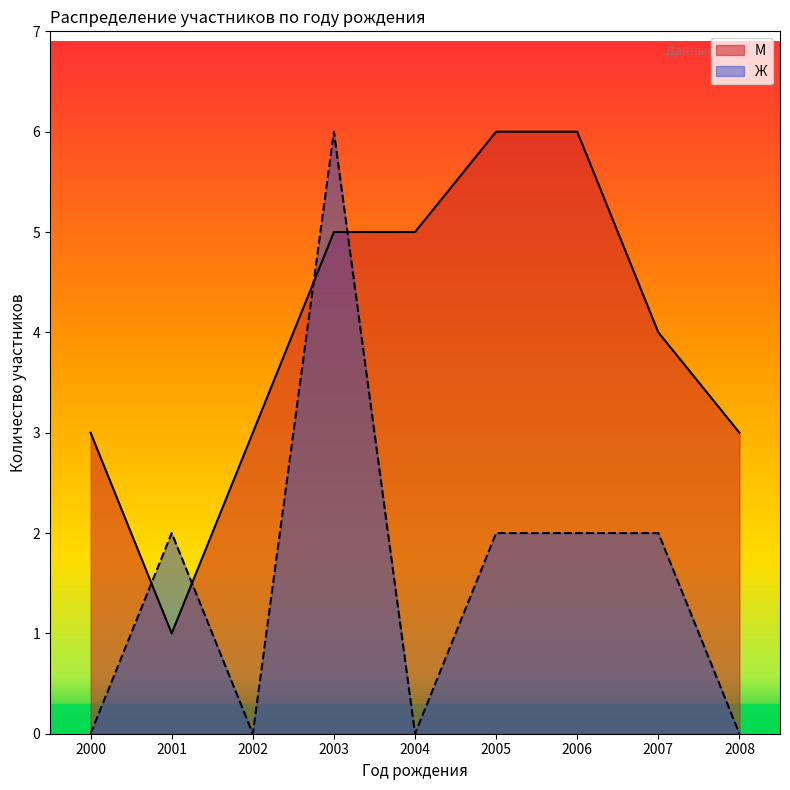

Which series has the largest total across all categories?

М